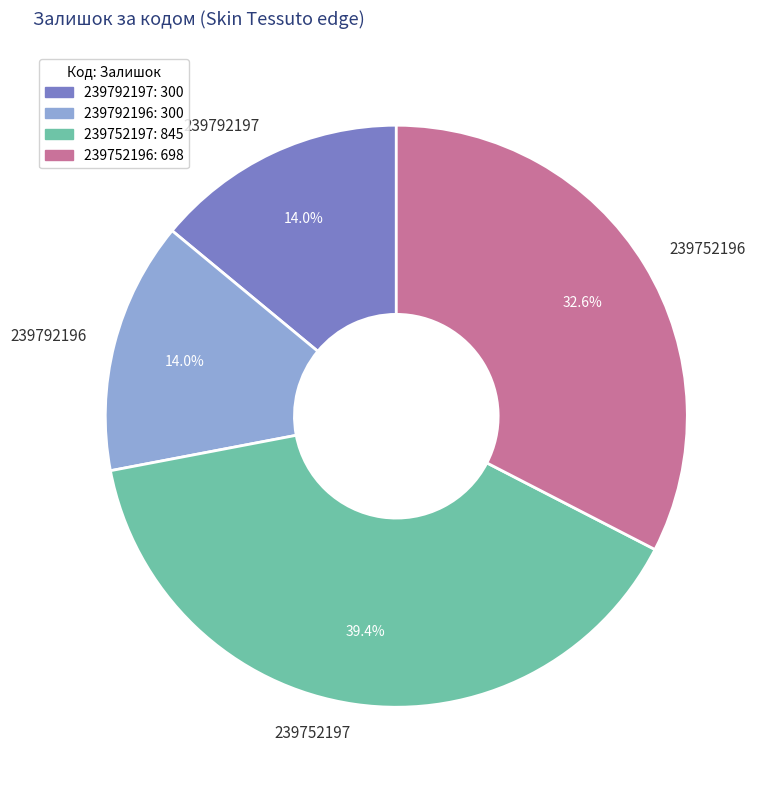

Is there a majority slice in this chart?

No